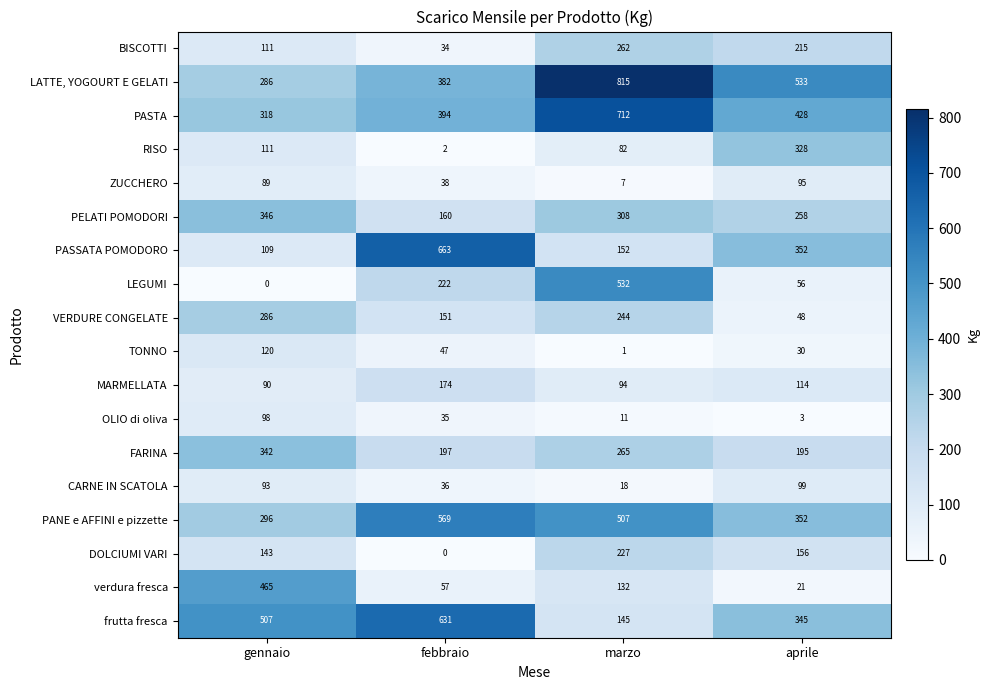

What is the spread (max minus min) of values at febbraio?

663